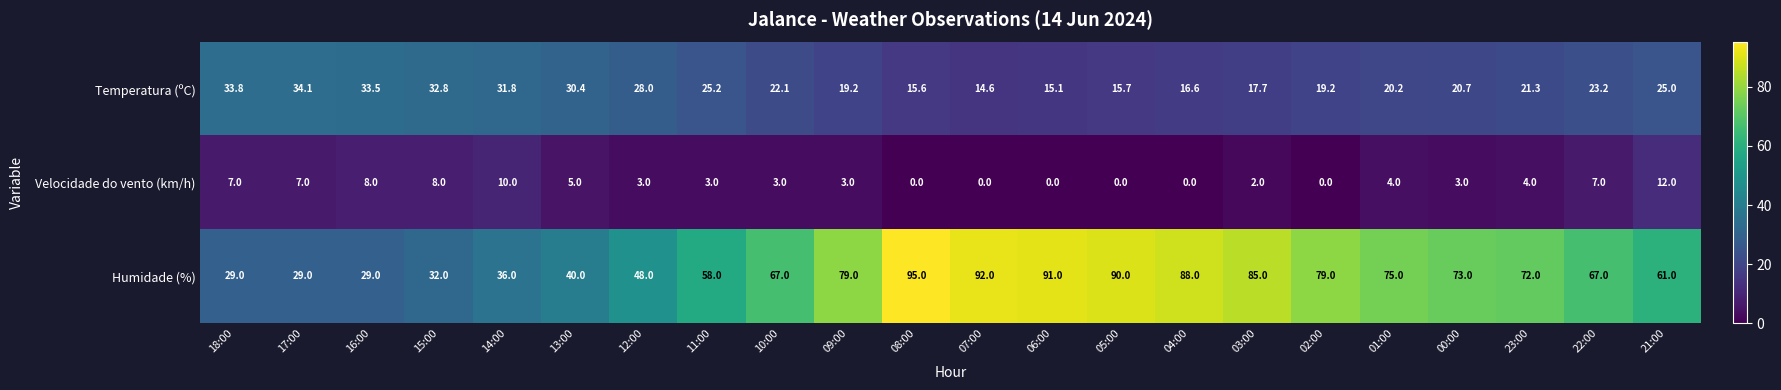

Rank the series by their maximum value, from lowest to highest.

Velocidade do vento (km/h), Temperatura (ºC), Humidade (%)